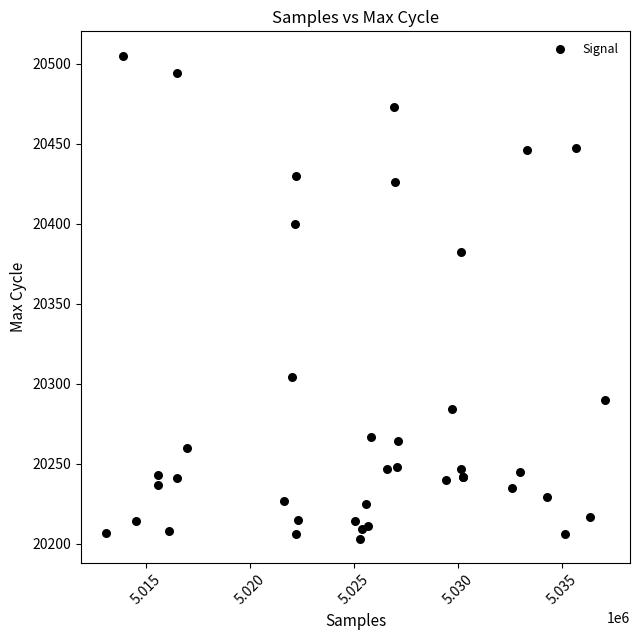

What Y value in the scatter plot is closest to 20354?

20382